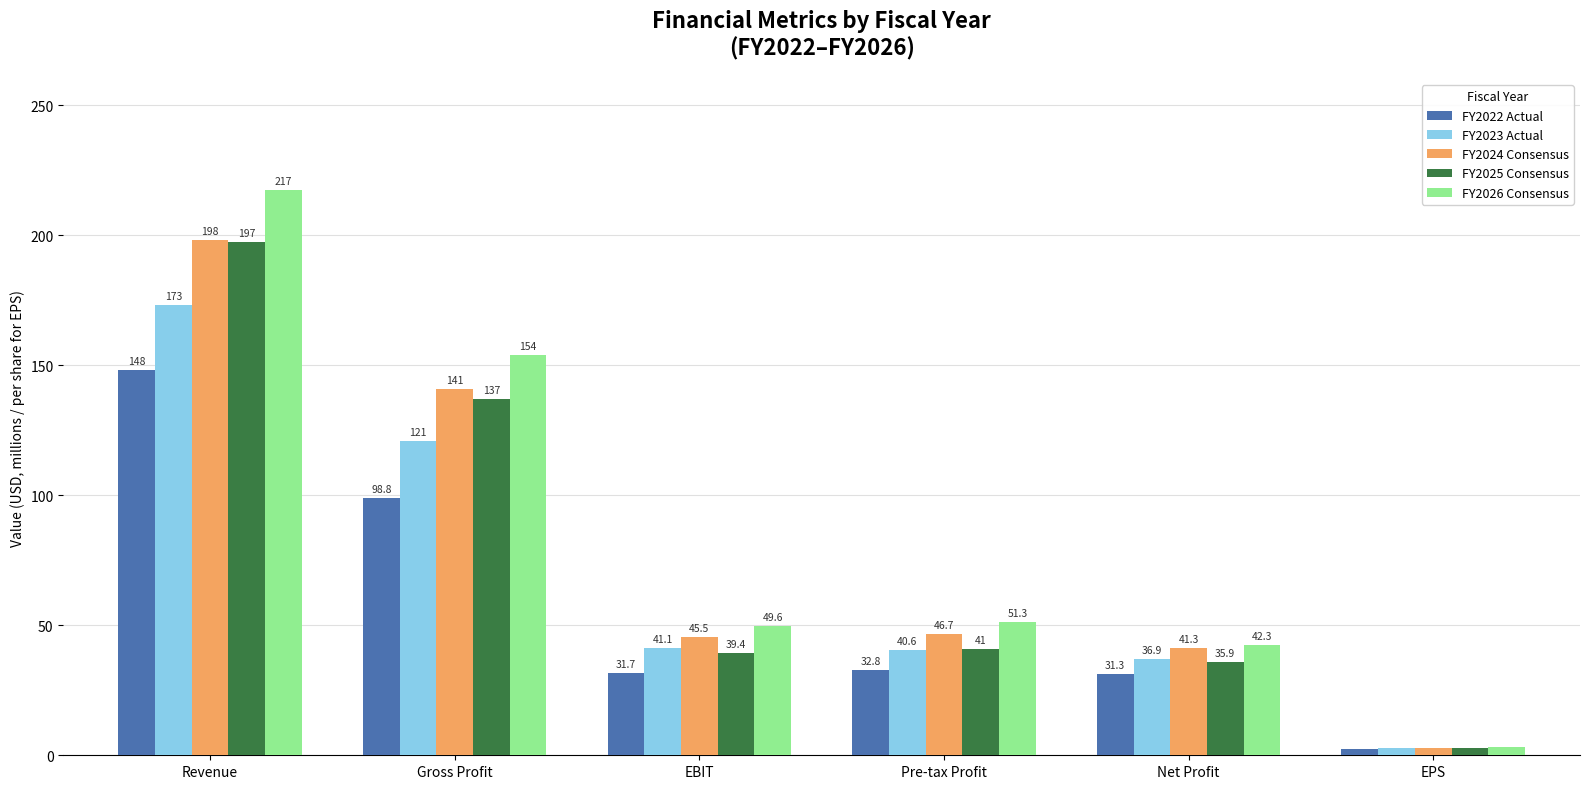

Where is FY2025 Consensus nearest to the value 99?

Gross Profit